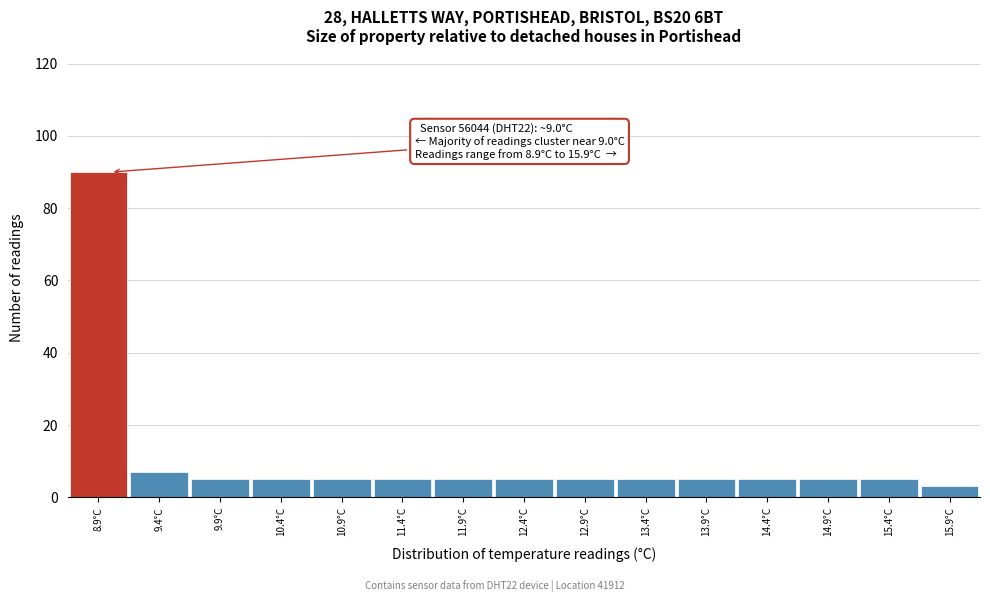

Which range on the x-axis has the tallest bar?

8.65 to 9.15